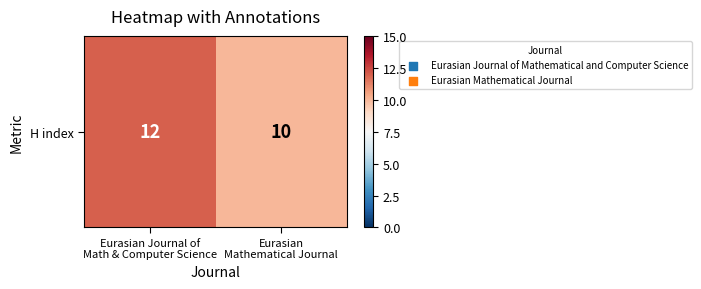

True or false: the data shows 22 at Eurasian Journal of
Math & Computer Science.

False